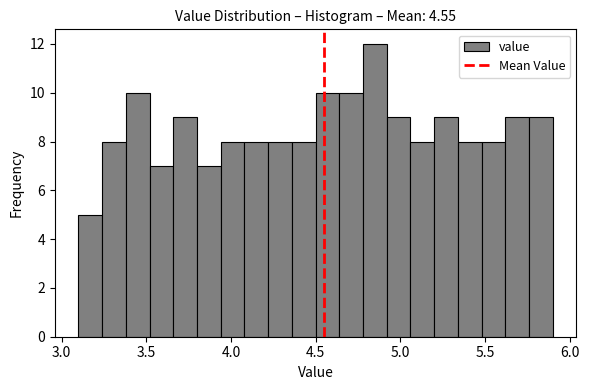

Read against the x-axis, roughly where is the centre of the tallest bar?

4.85